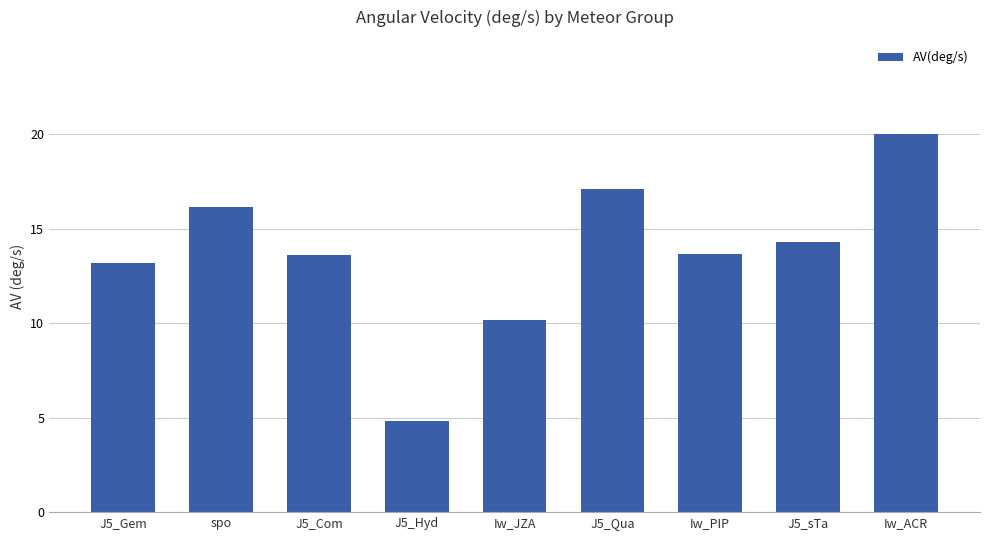

Read the value at Iw_PIP.

13.7